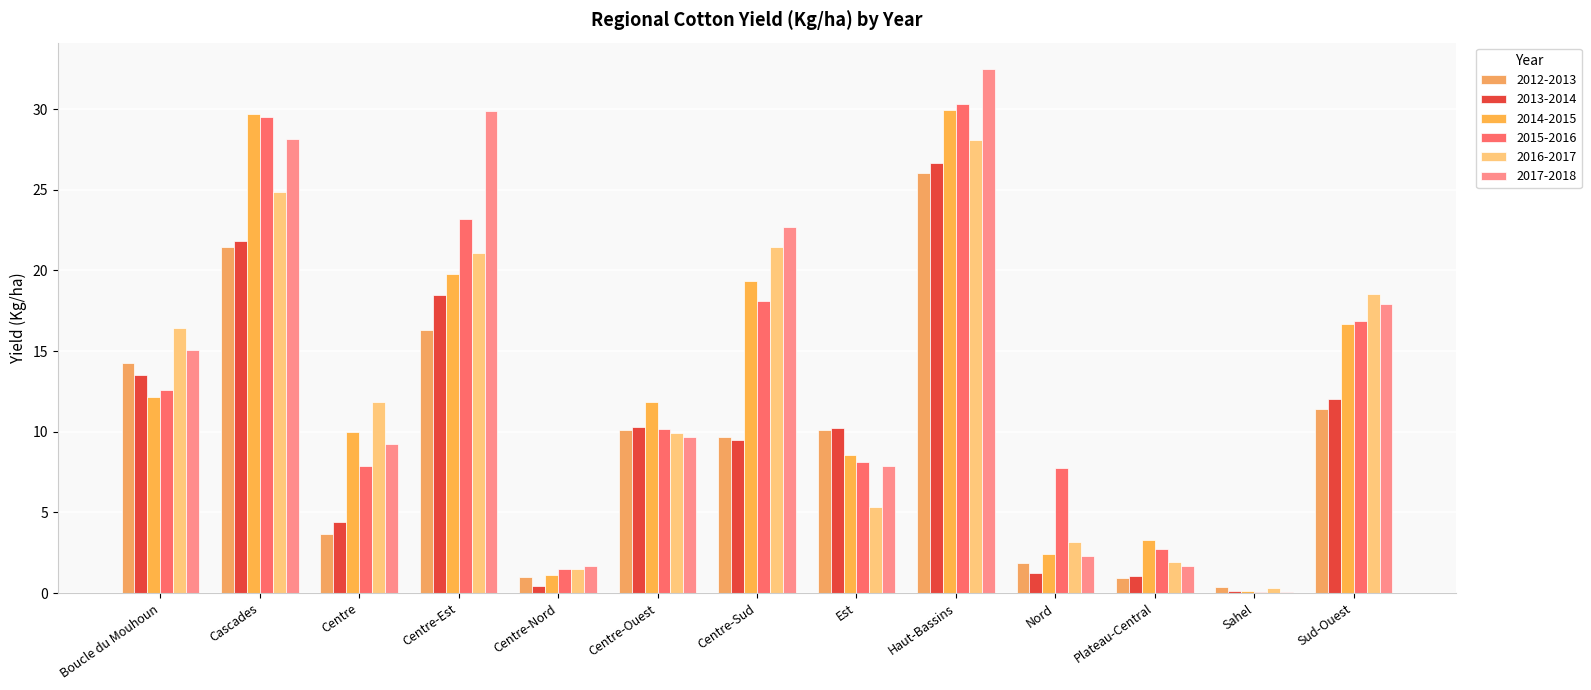

What is the spread (max minus min) of values at Est?

4.9